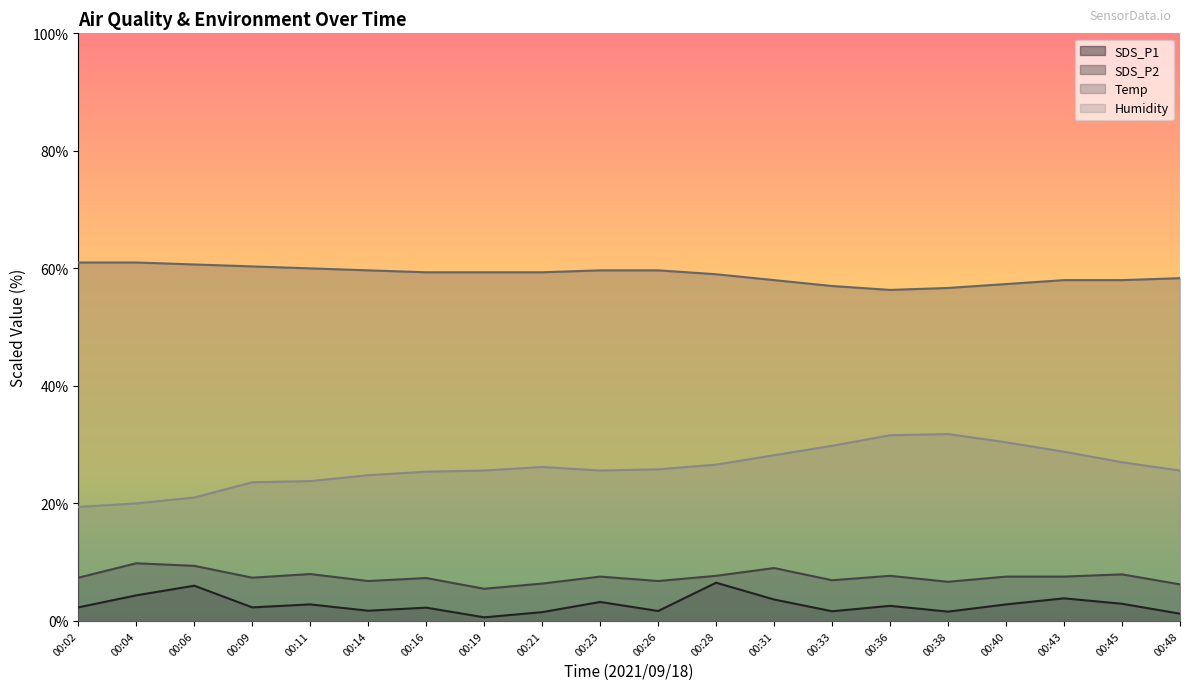

What are all the series names shown in the legend?

SDS_P1, SDS_P2, Temp, Humidity